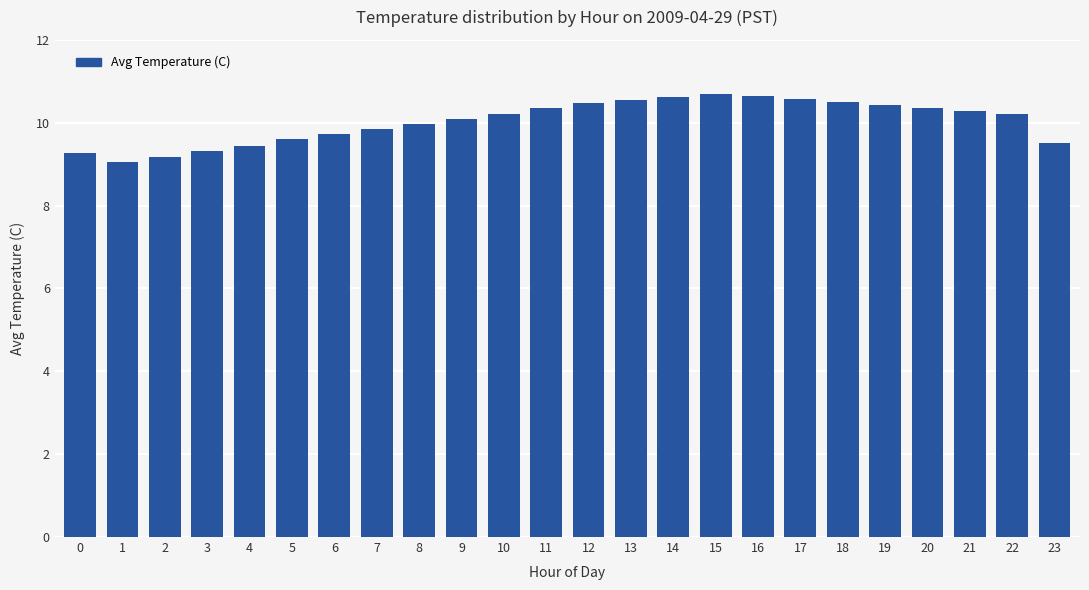

What is the ratio of the value at 0 to the value at 16?

0.9